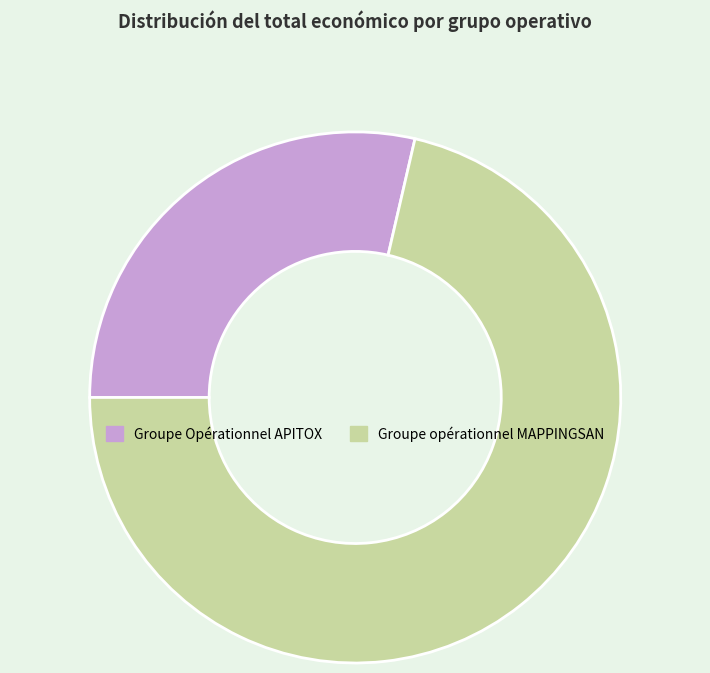

Rank the categories by value from highest to lowest.

Groupe opérationnel MAPPINGSAN, Groupe Opérationnel APITOX